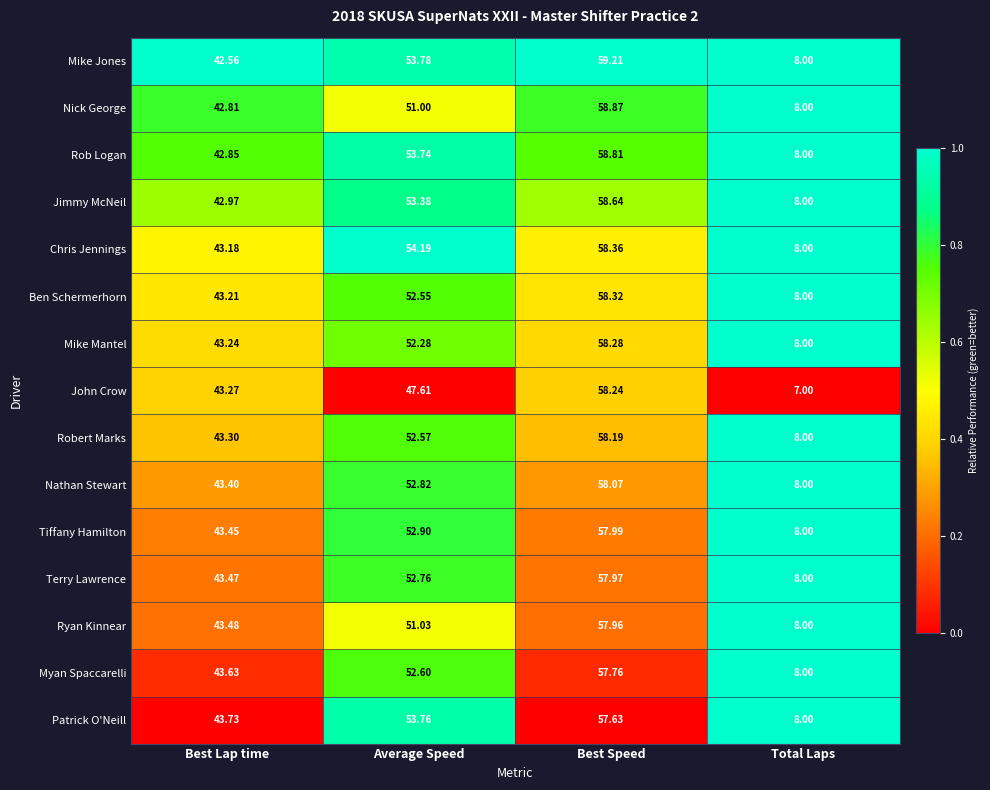

At which label does Robert Marks first exceed 52?

Average Speed